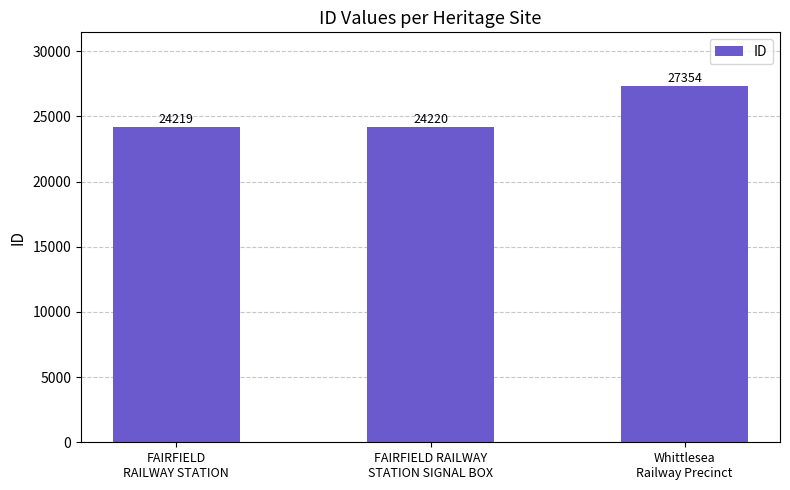

How many series are shown in this chart?

1